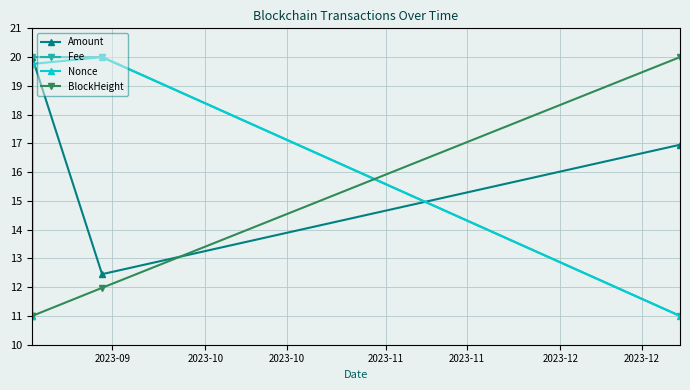

What is the value of the Amount point at the 4th from the left?

17.0